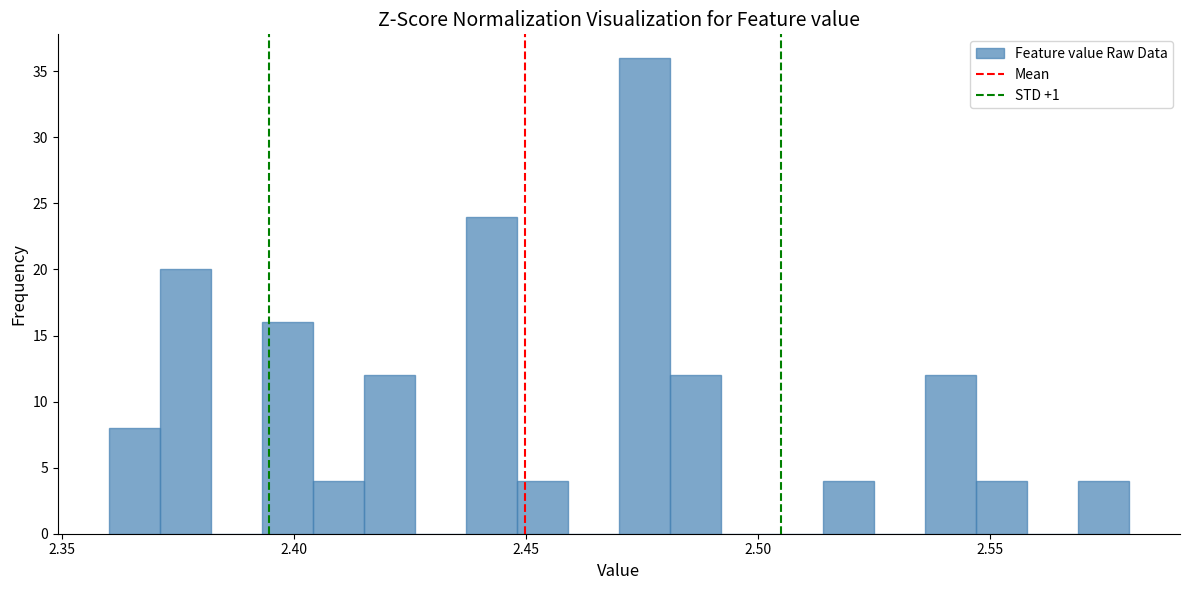

Around what value on the x-axis is the tallest bar? Give the approximate position of its centre, as read against the axis.

2.475